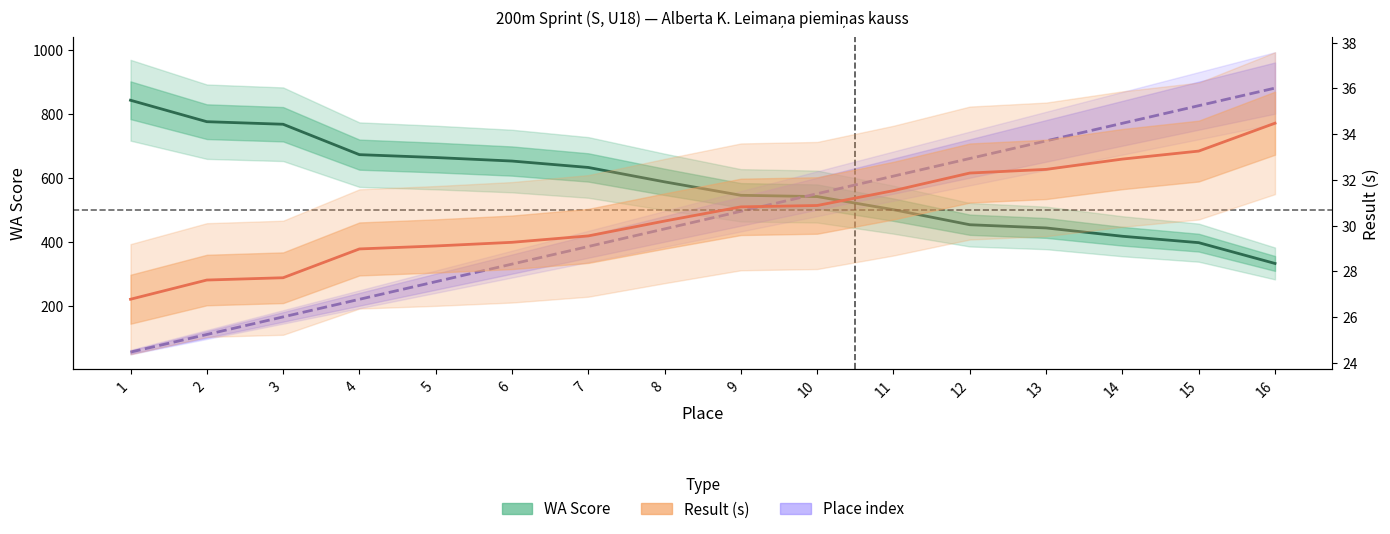

What are all the series names shown in the legend?

WA Score, Place index, Result (s)